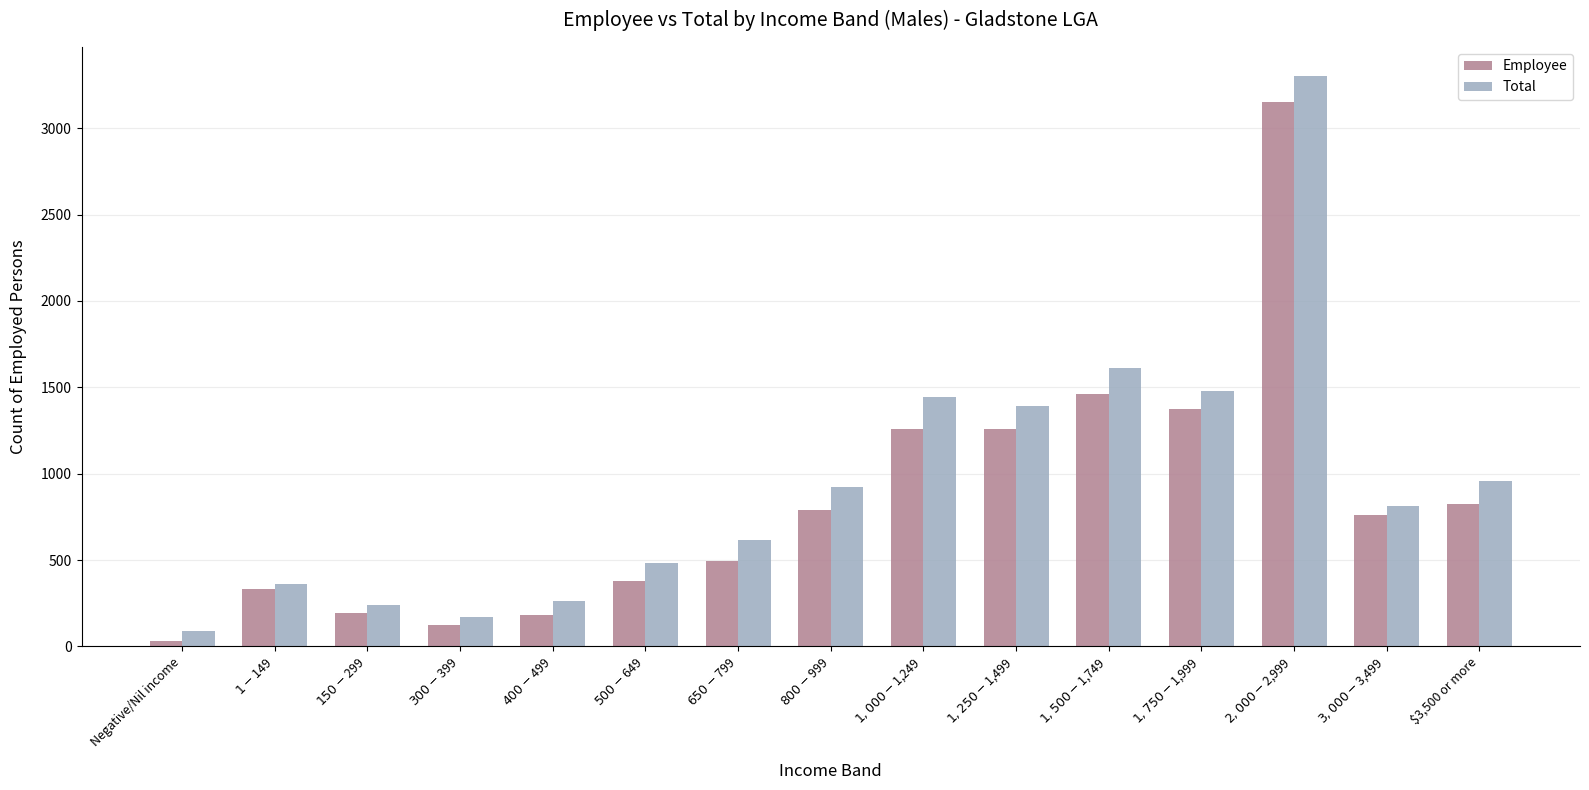

What is the sum of all Total values?

14144